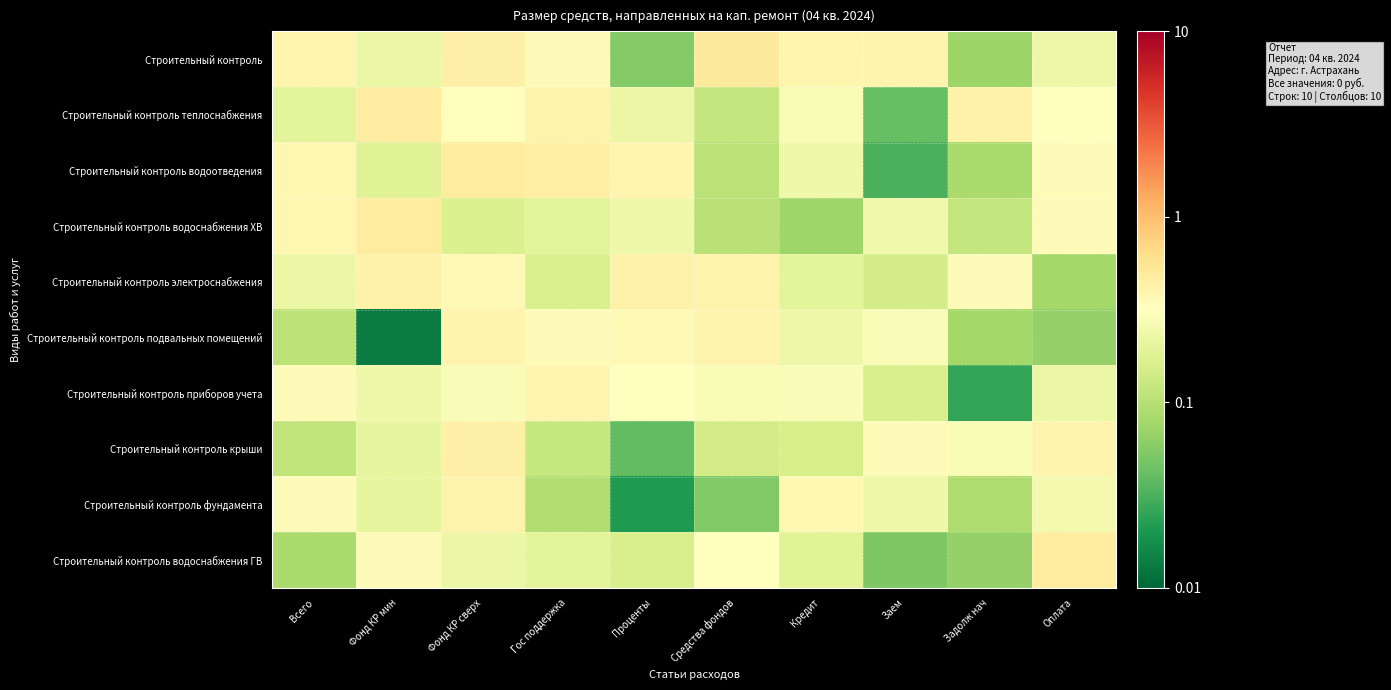

Count the number of data series in this chart.

10